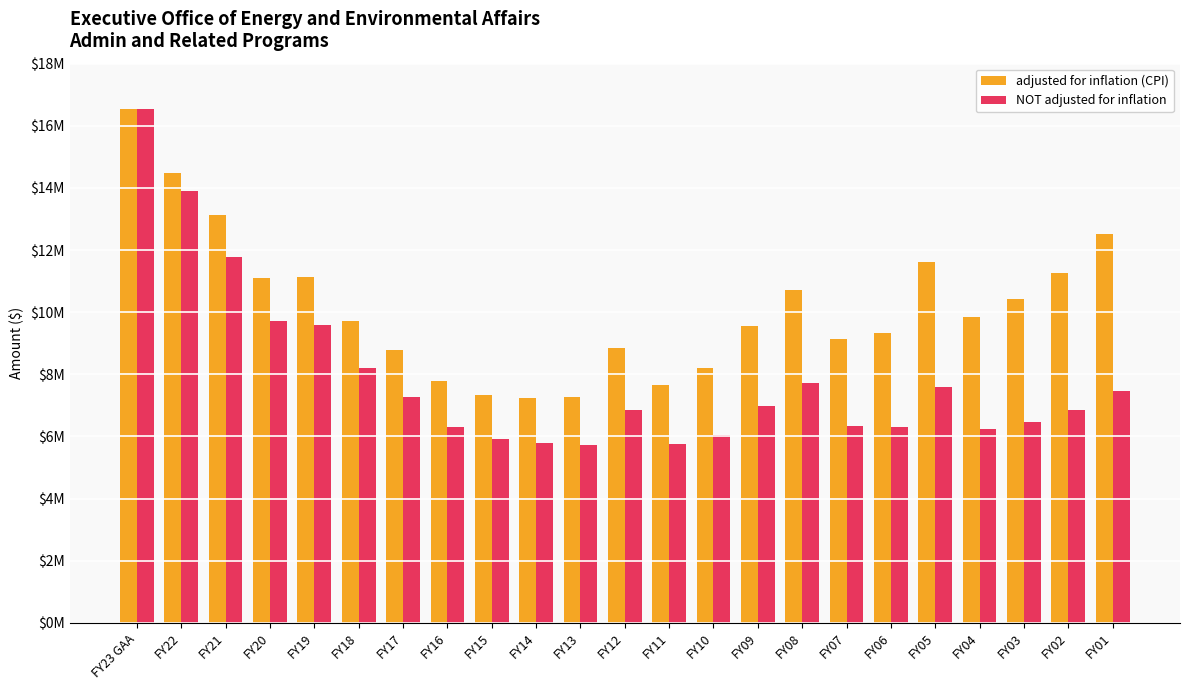

Does the chart contain any negative values?

No